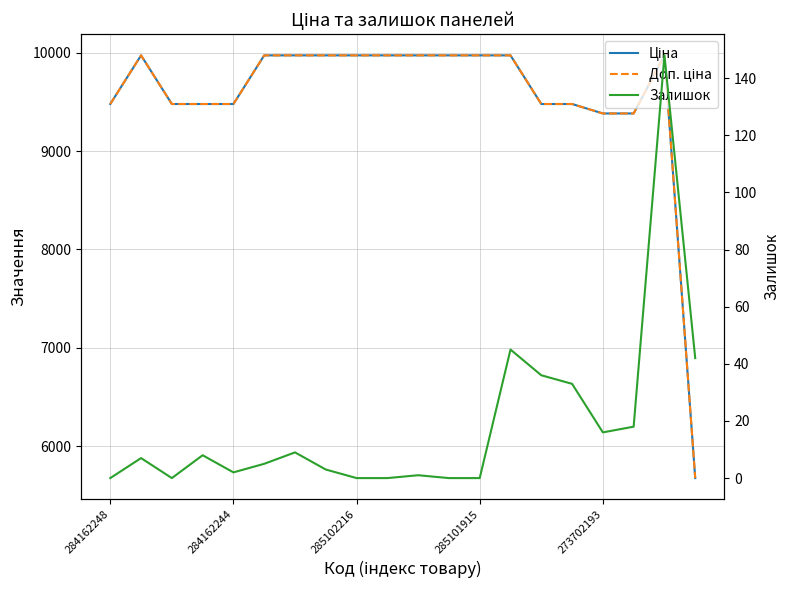

What is the approximate value of Залишок at 19?

42.0